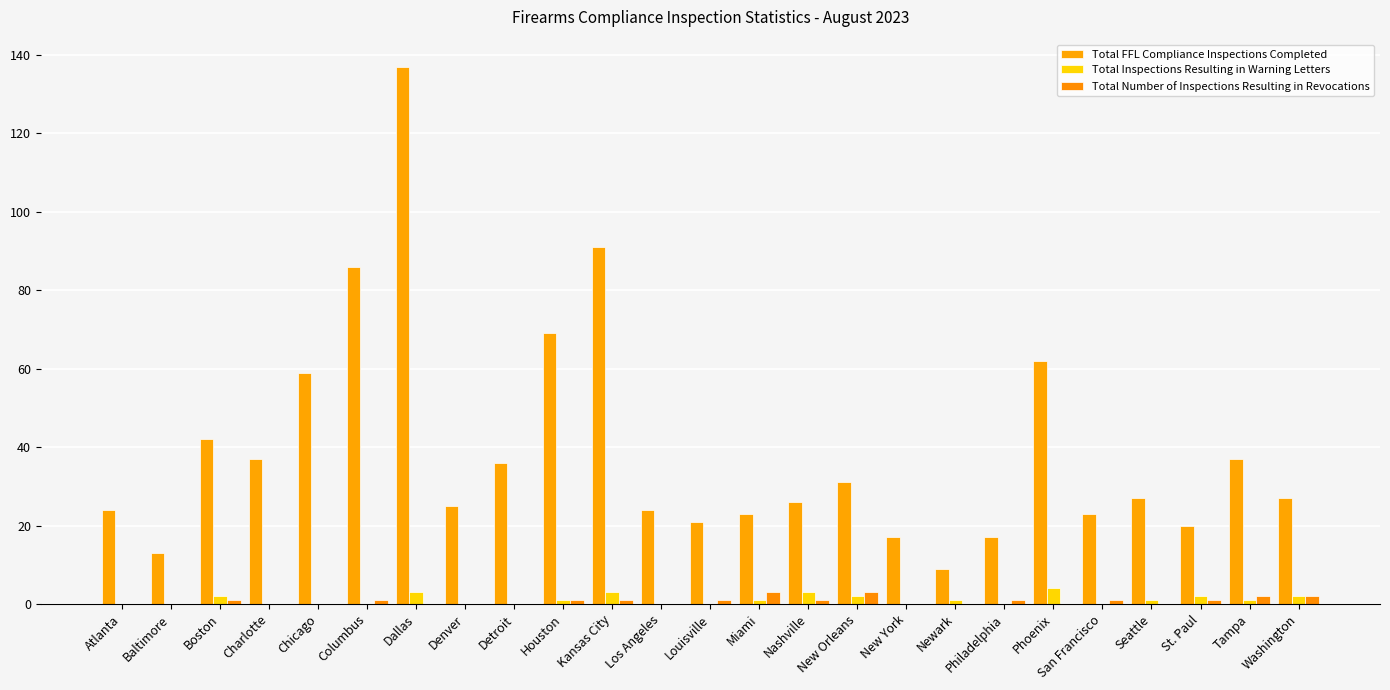

What is the label of the 1st bar from the right?

Washington